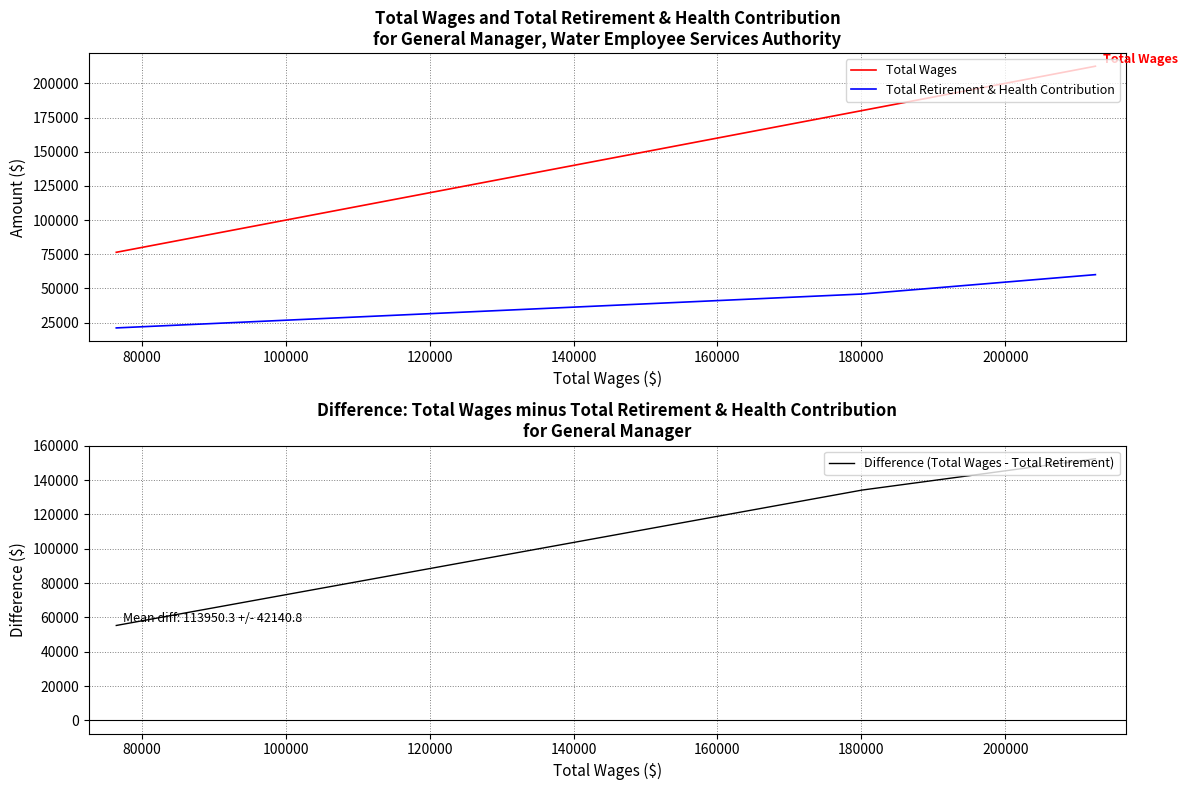

How many Total Retirement & Health Contribution values are between 21164 and 60120?

3